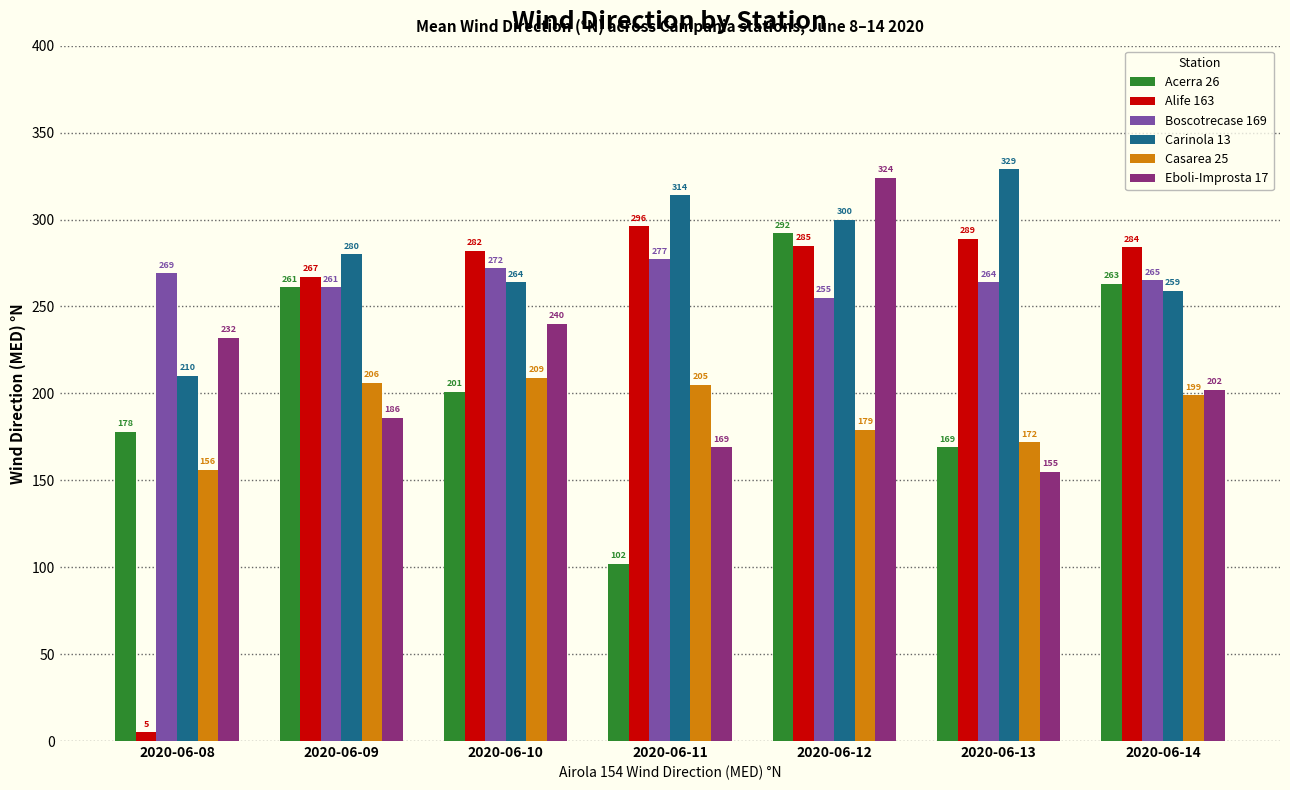

What is the difference between the second highest and second lowest values in the Boscotrecase 169 series?

11